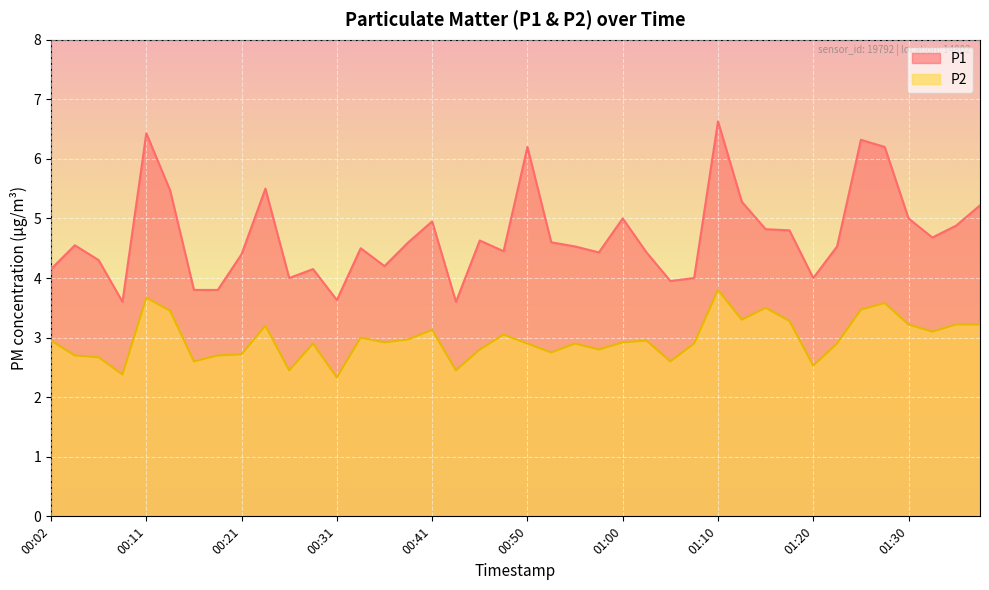

The P1 series shows 2.0 at 01:03. True or false?

False